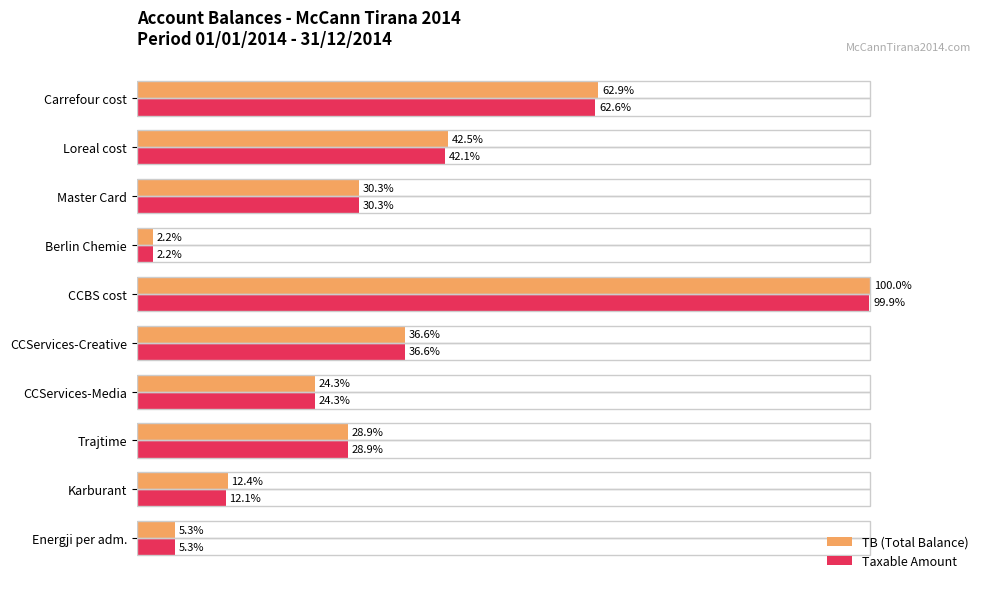

At which label is TB (Total Balance) closest to 51?

Loreal cost